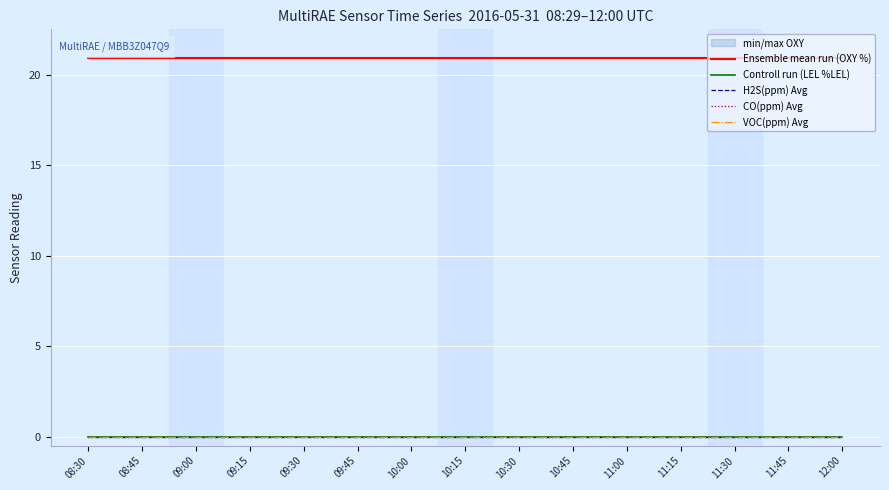

True or false: Controll run (LEL %LEL) has more than 2 interior local peaks.

False